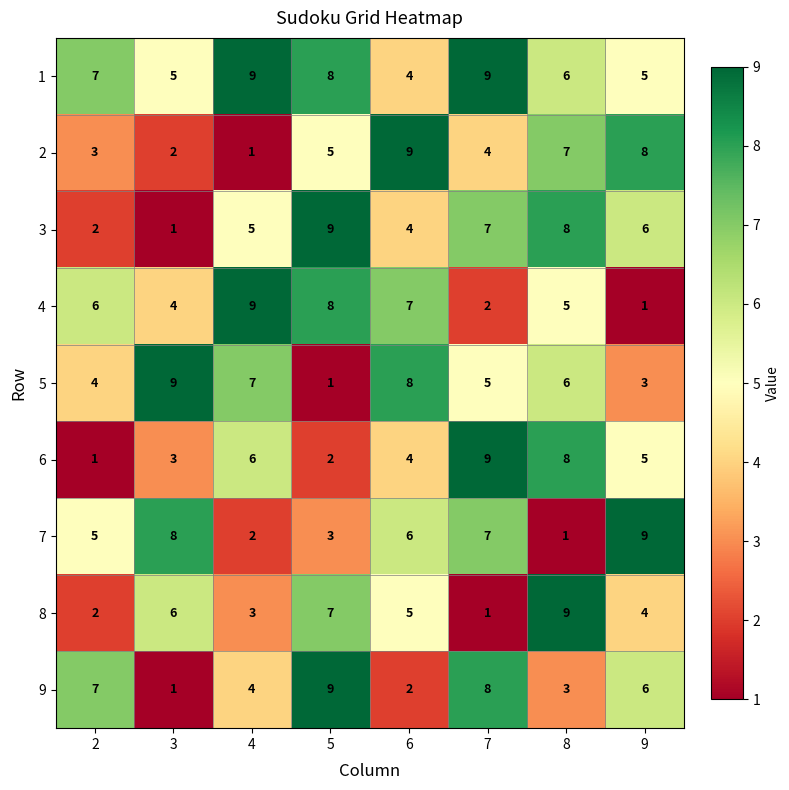

At which category is the sum across all series the highest?

8